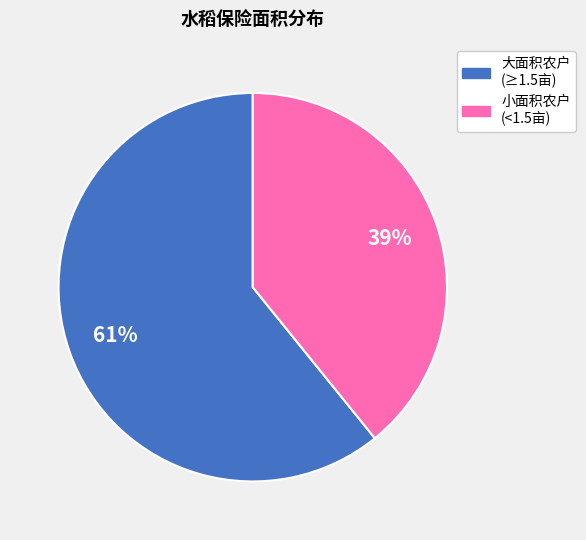

To the nearest percent, what is the average slice percentage?

50%